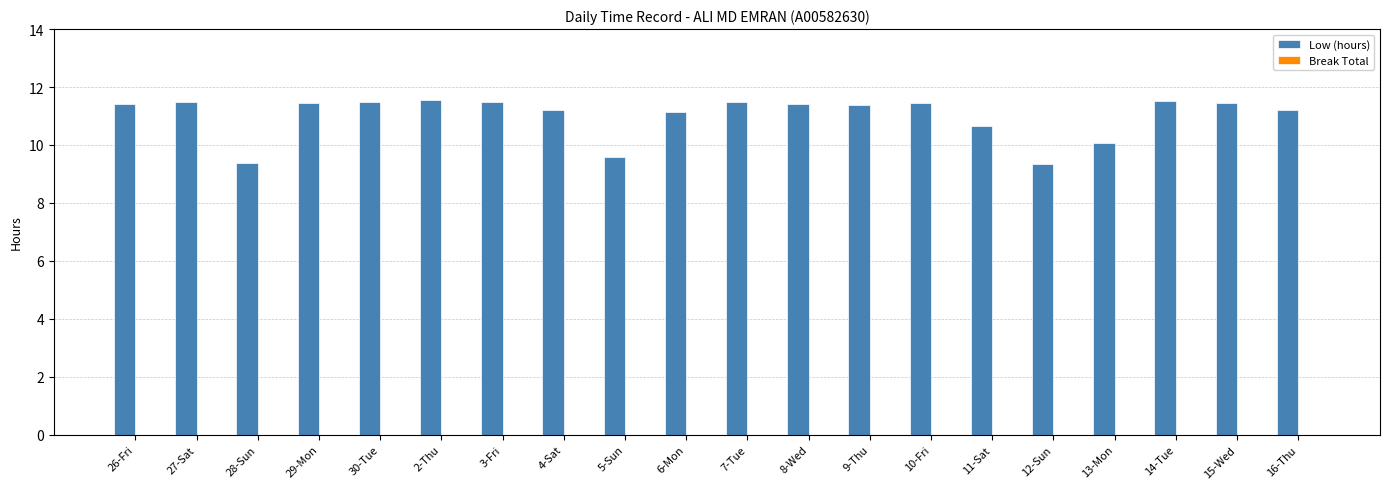

What is the label of the 20th bar from the right?

26-Fri